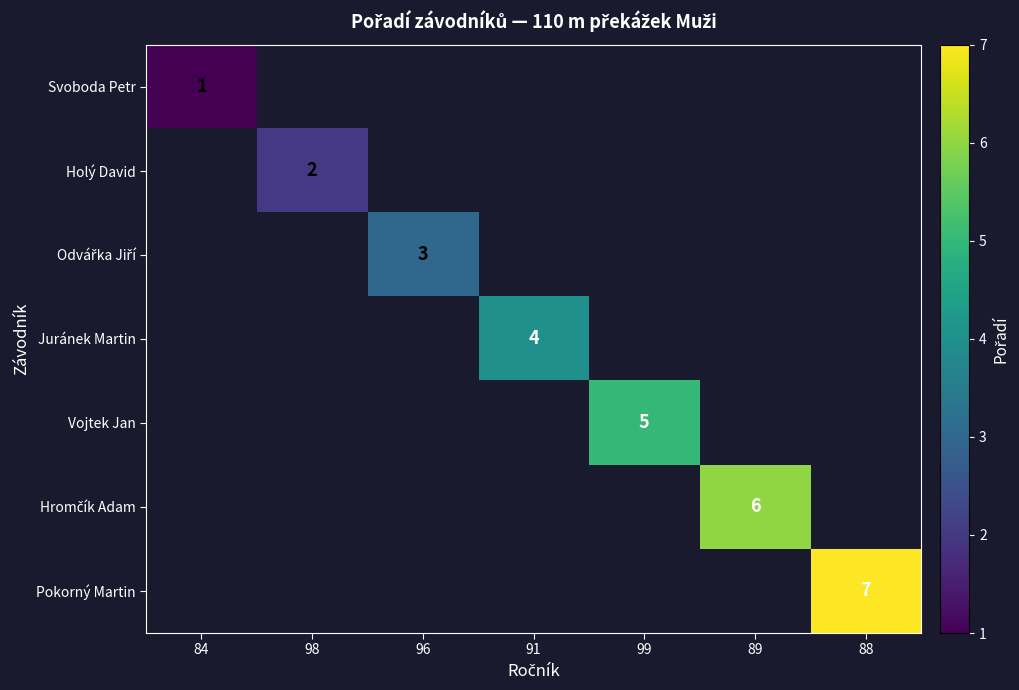

The Svoboda Petr series shows 2 at 84. True or false?

False